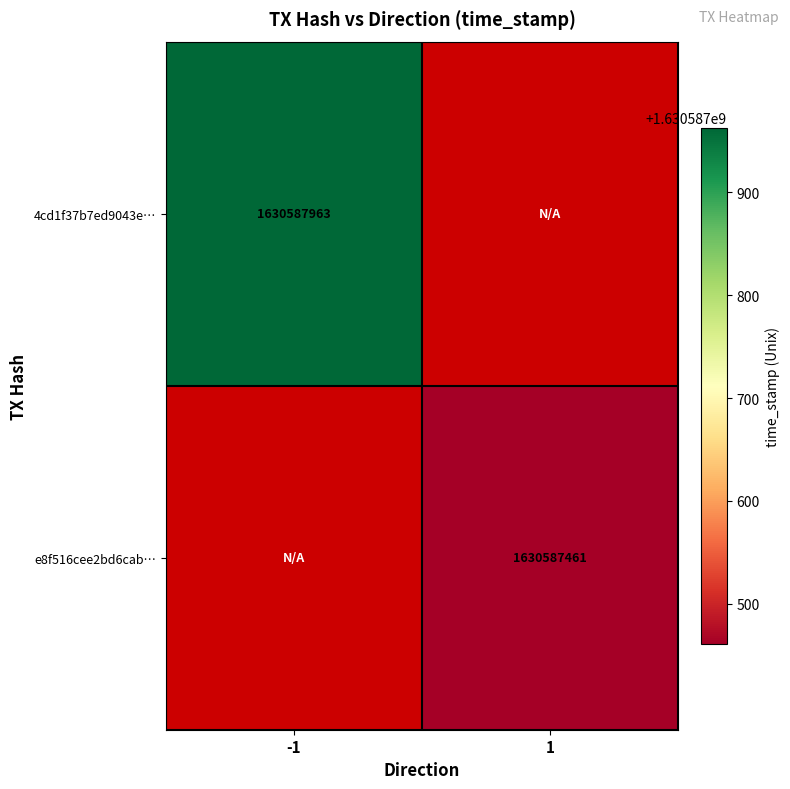

Which has a higher value, 1 or -1?

-1